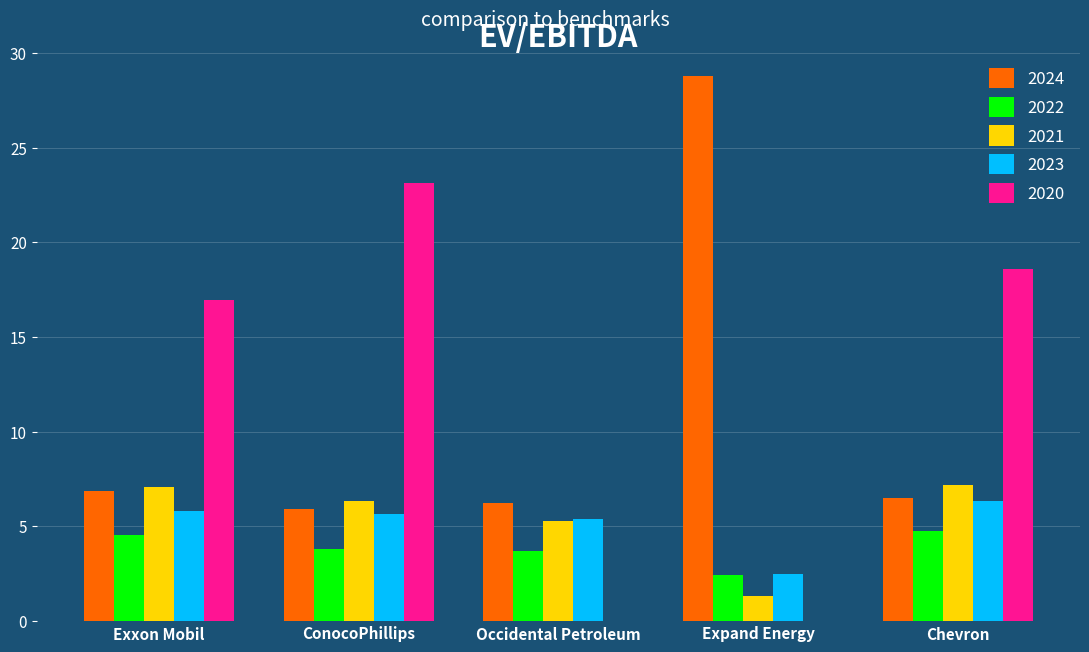

Is the value of 2024 at Occidental Petroleum greater than the value of 2021 at Chevron?

No